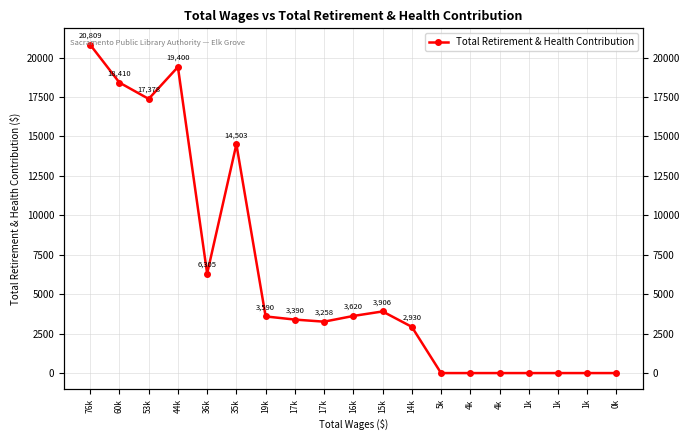

What is the change in value from 76k to 36k?

-14504